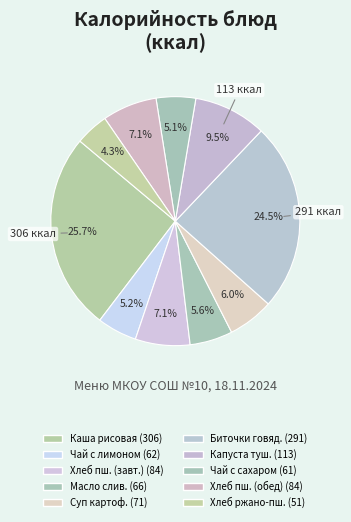

Count the number of slices in the pie.

10